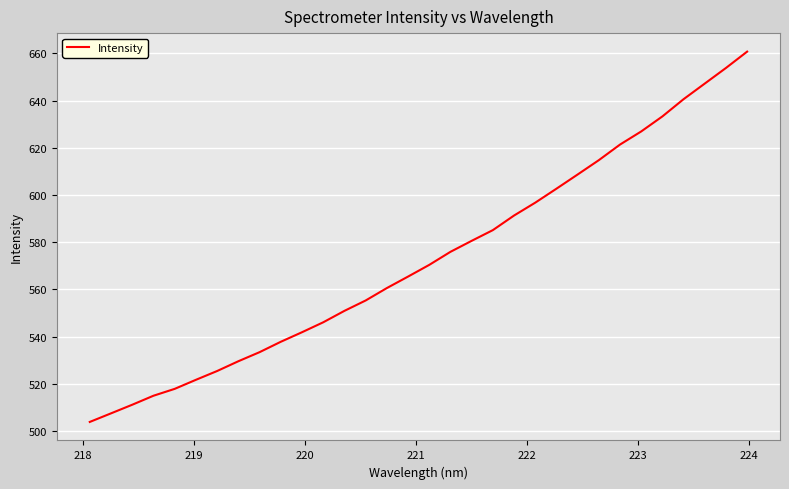

What is the greatest value displayed?

660.7